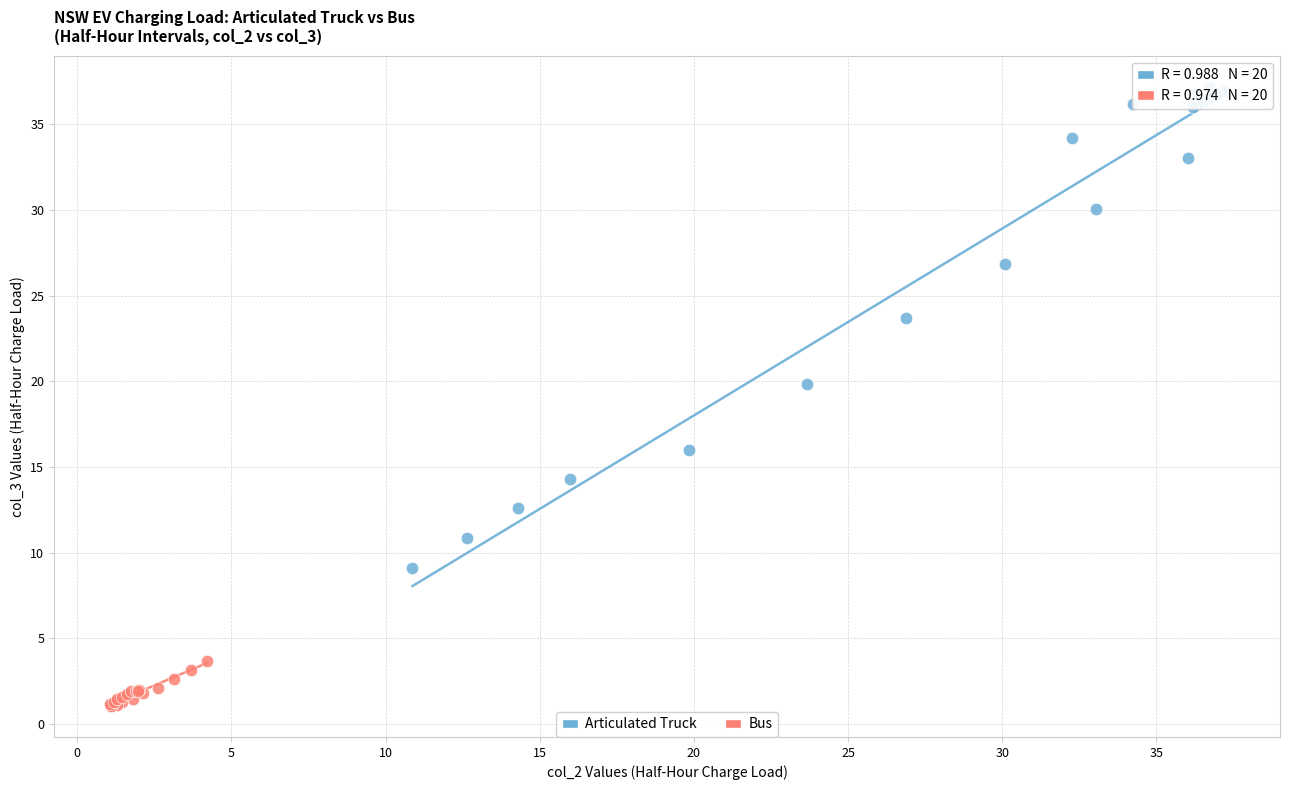

Which series contains the lowest Y value?

Bus